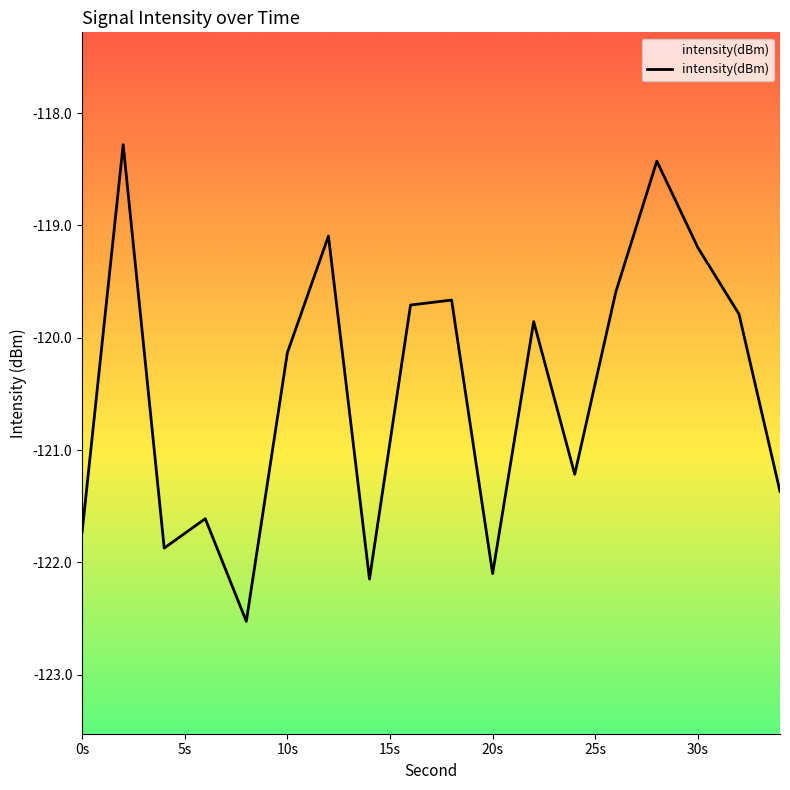

Does the chart display data point markers on the line(s)?

No